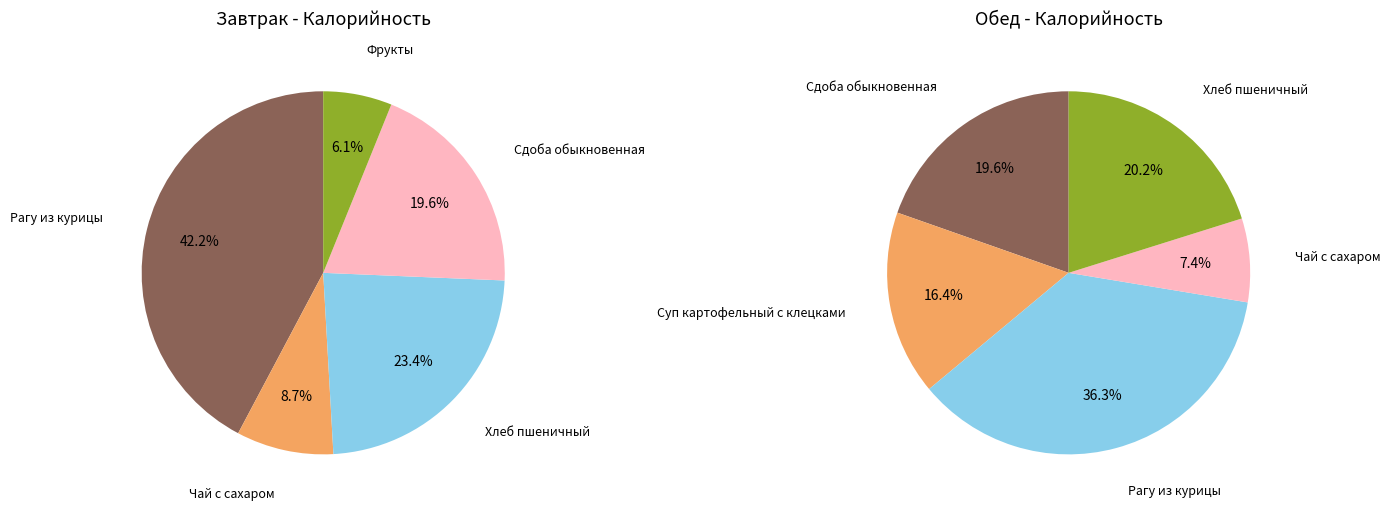

To the nearest percent, what percentage of the pie is 4?

6%